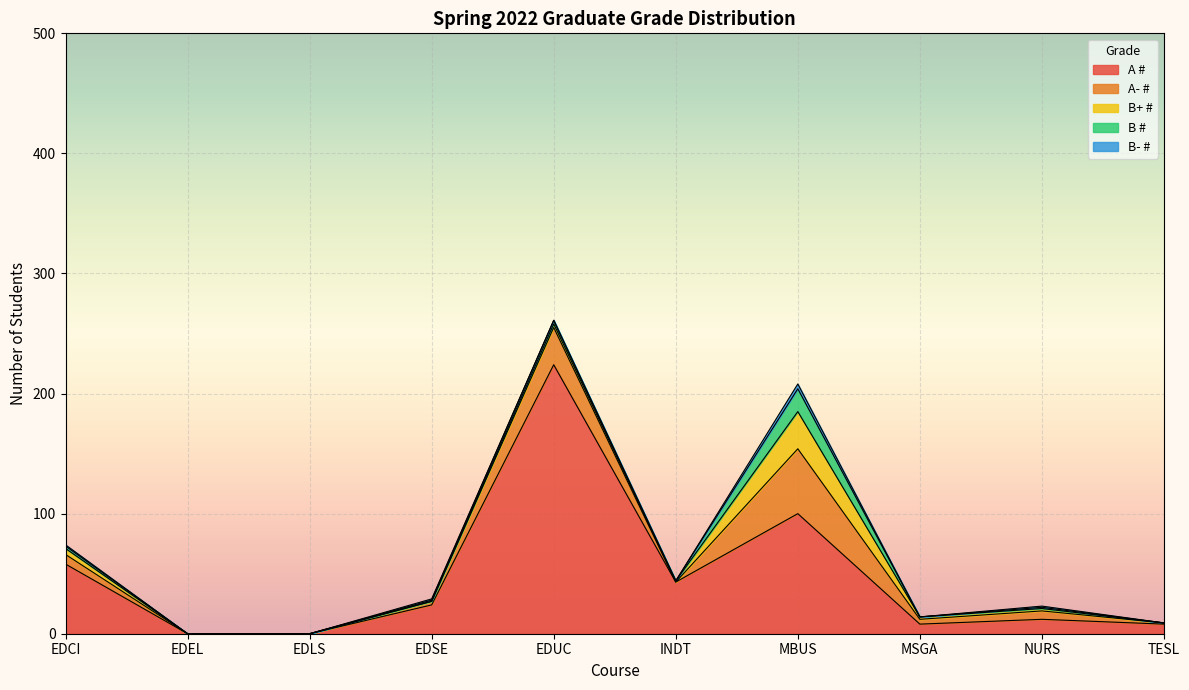

Reading left to right, transcribe all the data shown in this chart.

A #: 58	0	0	24	224	43	100	8	12	8
A- #: 8	0	0	3	31	0	54	4	7	1
B+ #: 5	0	0	0	3	1	31	2	2	0
B #: 2	0	0	1	3	0	19	0	1	0
B- #: 1	0	0	1	0	0	4	0	1	0